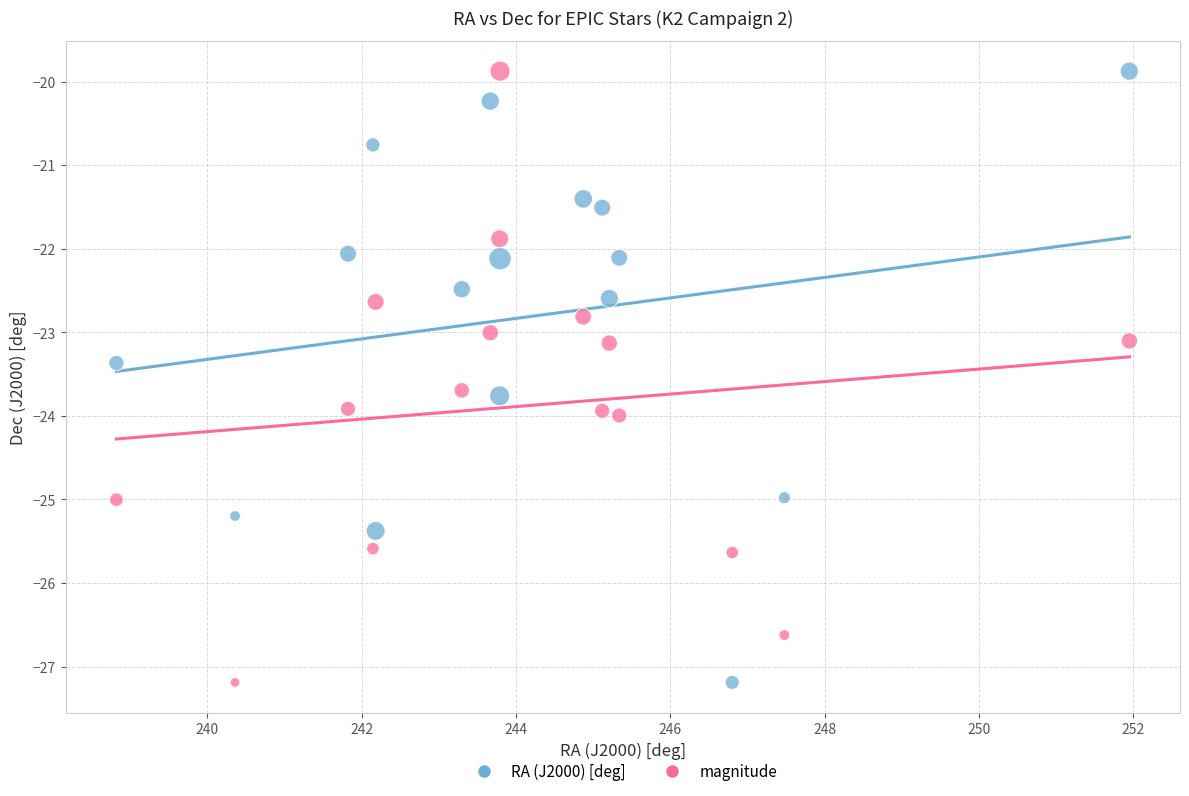

Across all data points, what is the range of X values (max minus min)?

13.1